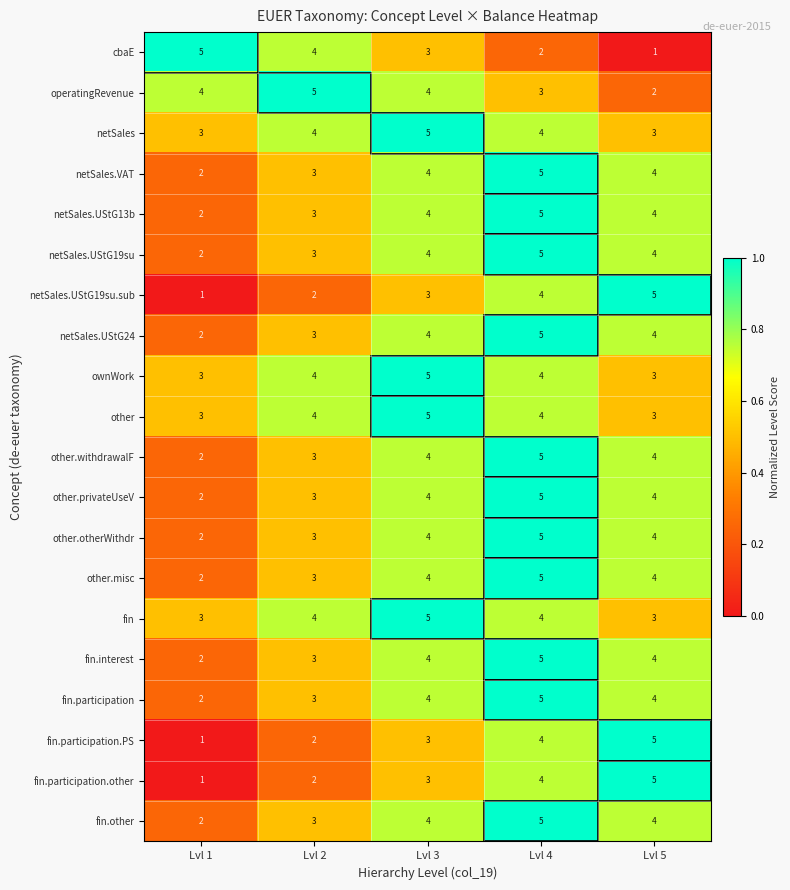

Is it true that fin.interest equals 4 at Lvl 5?

True